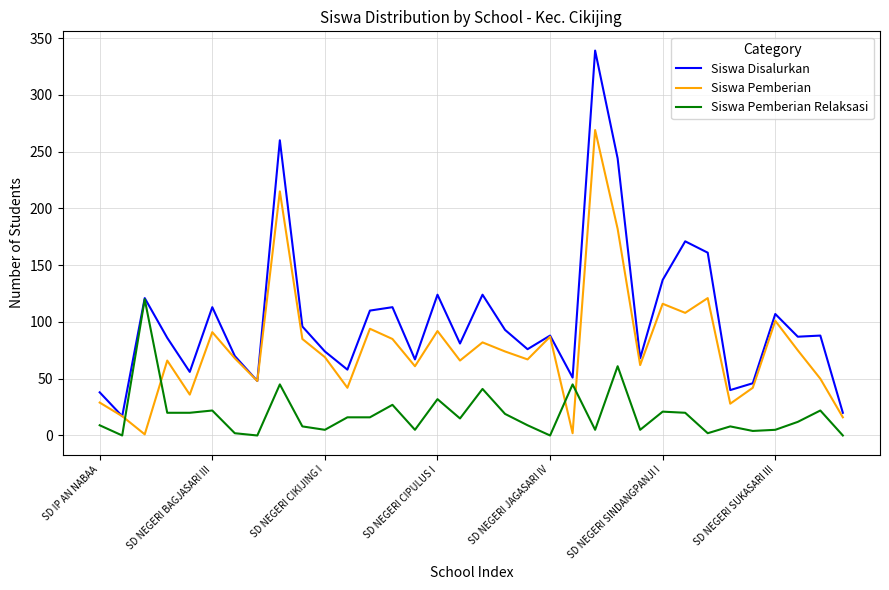

What is the maximum value shown in the chart?

339